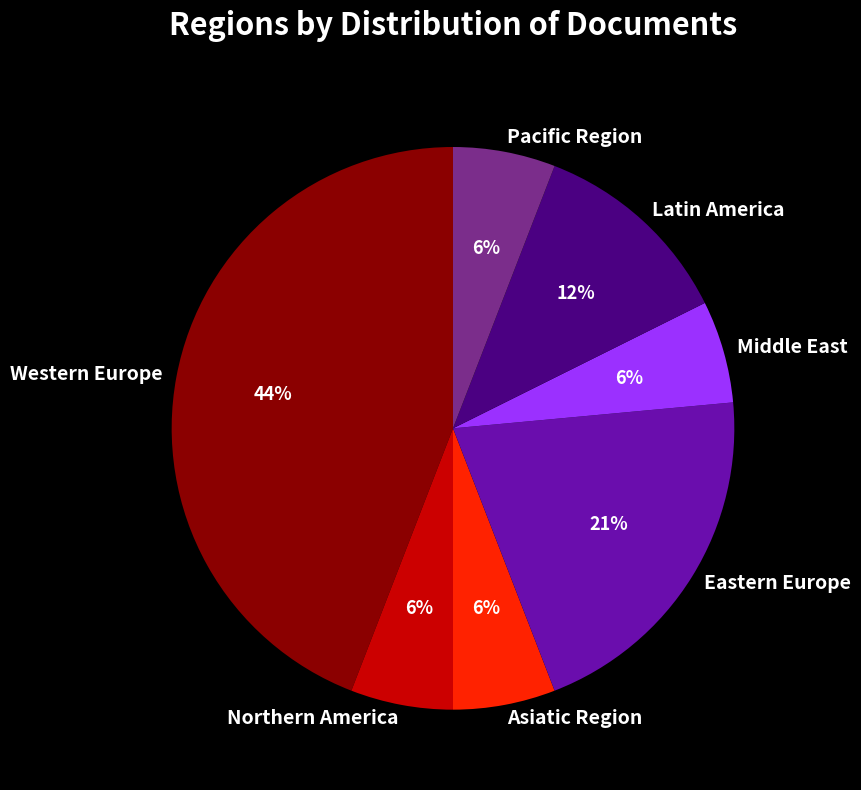

True or false: Latin America accounts for 4% of the total.

False